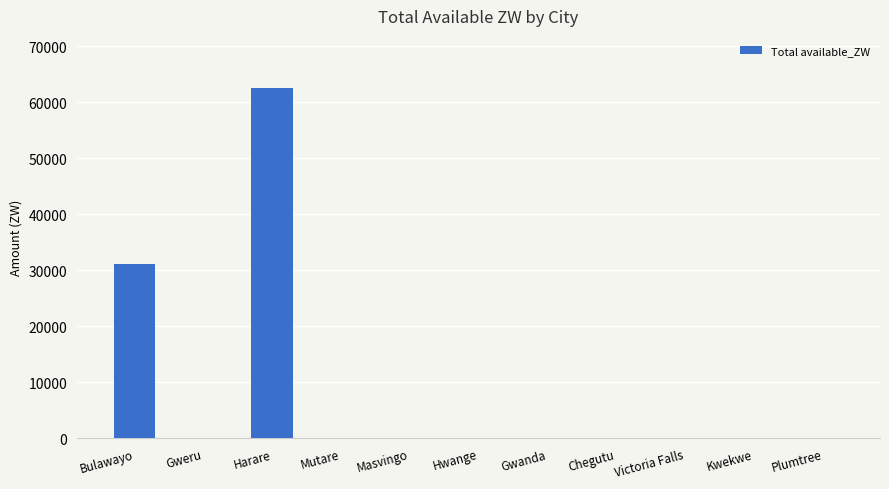

What is the greatest value displayed?

62490.4